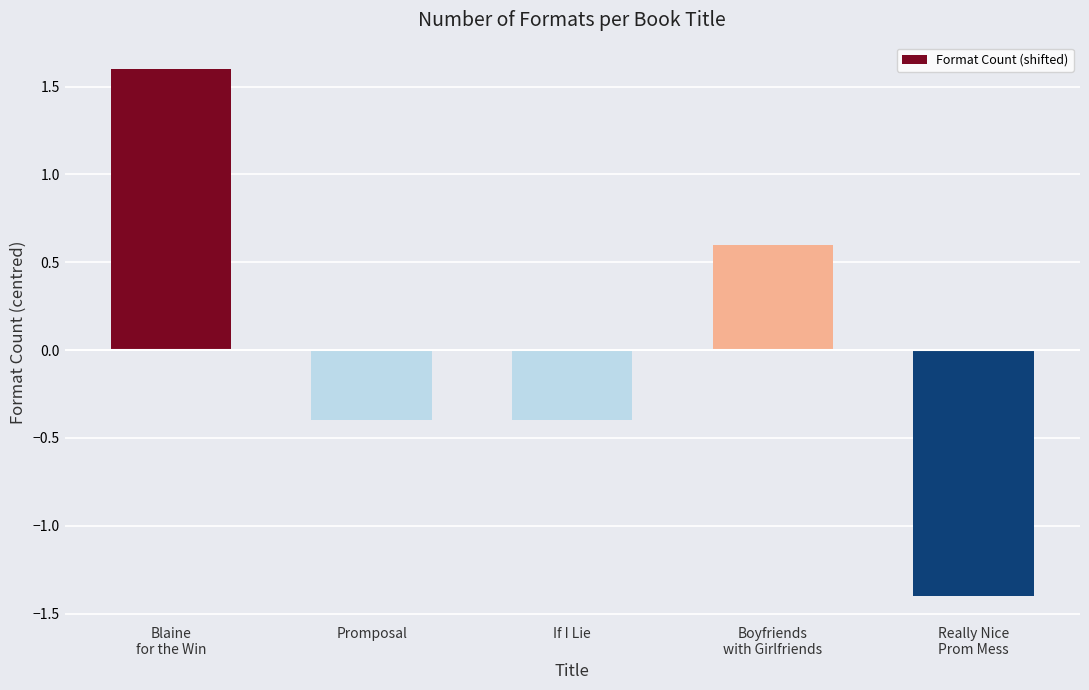

How many bars are there in total?

5